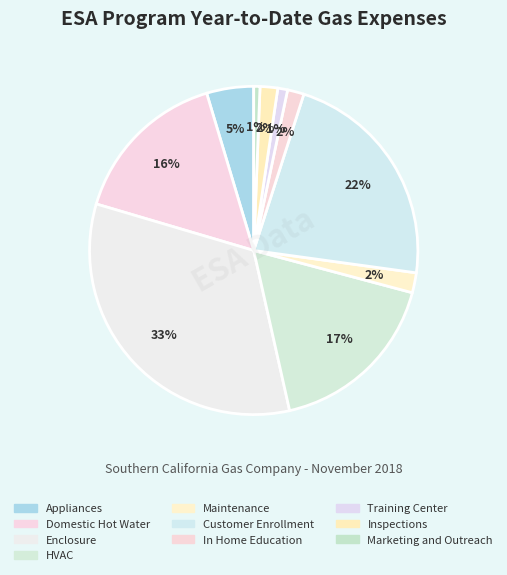

Count the number of slices in the pie.

10